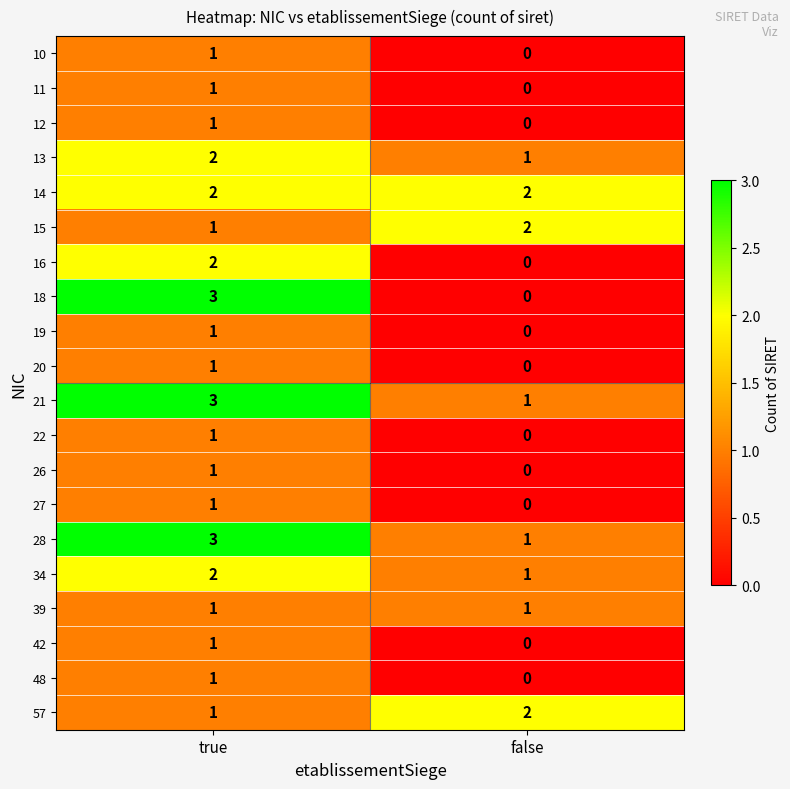

How many series are shown in this chart?

20